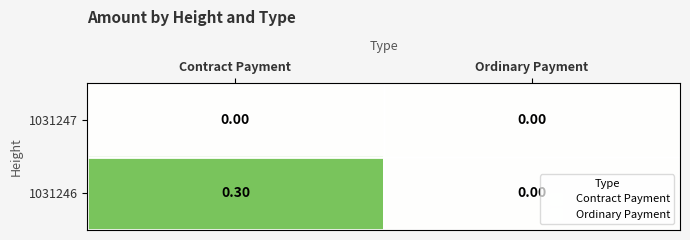

Which series has the largest total across all categories?

1031246